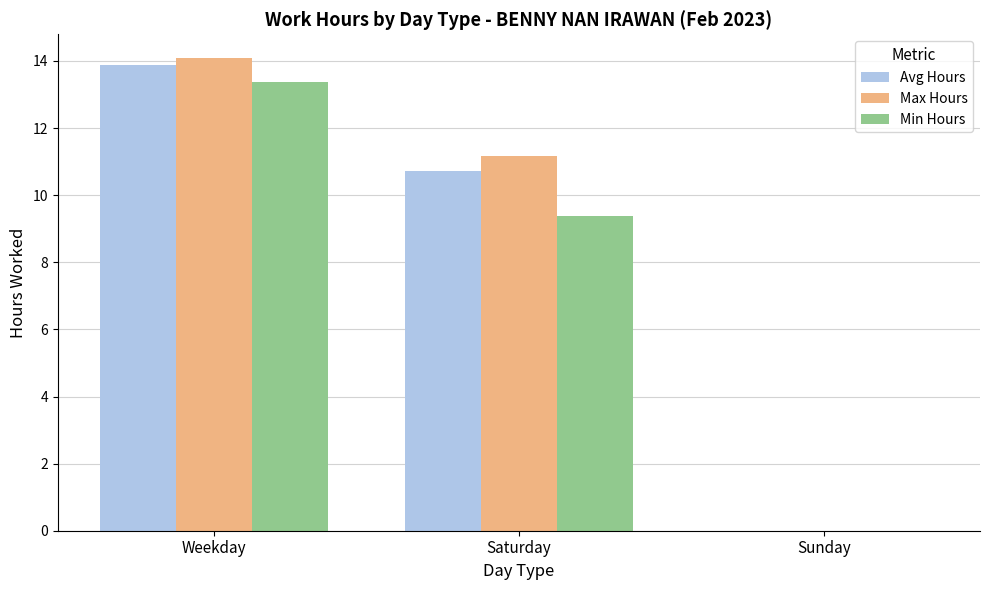

At which category is the sum across all series the highest?

Weekday